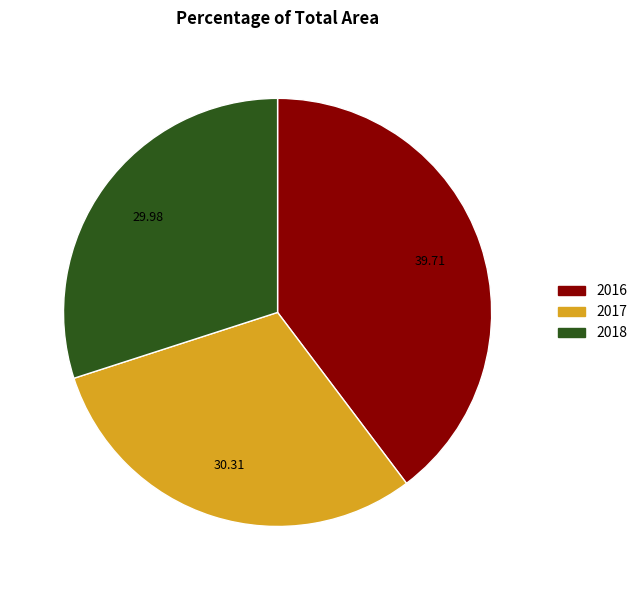

What is the largest slice in the pie chart?

2016